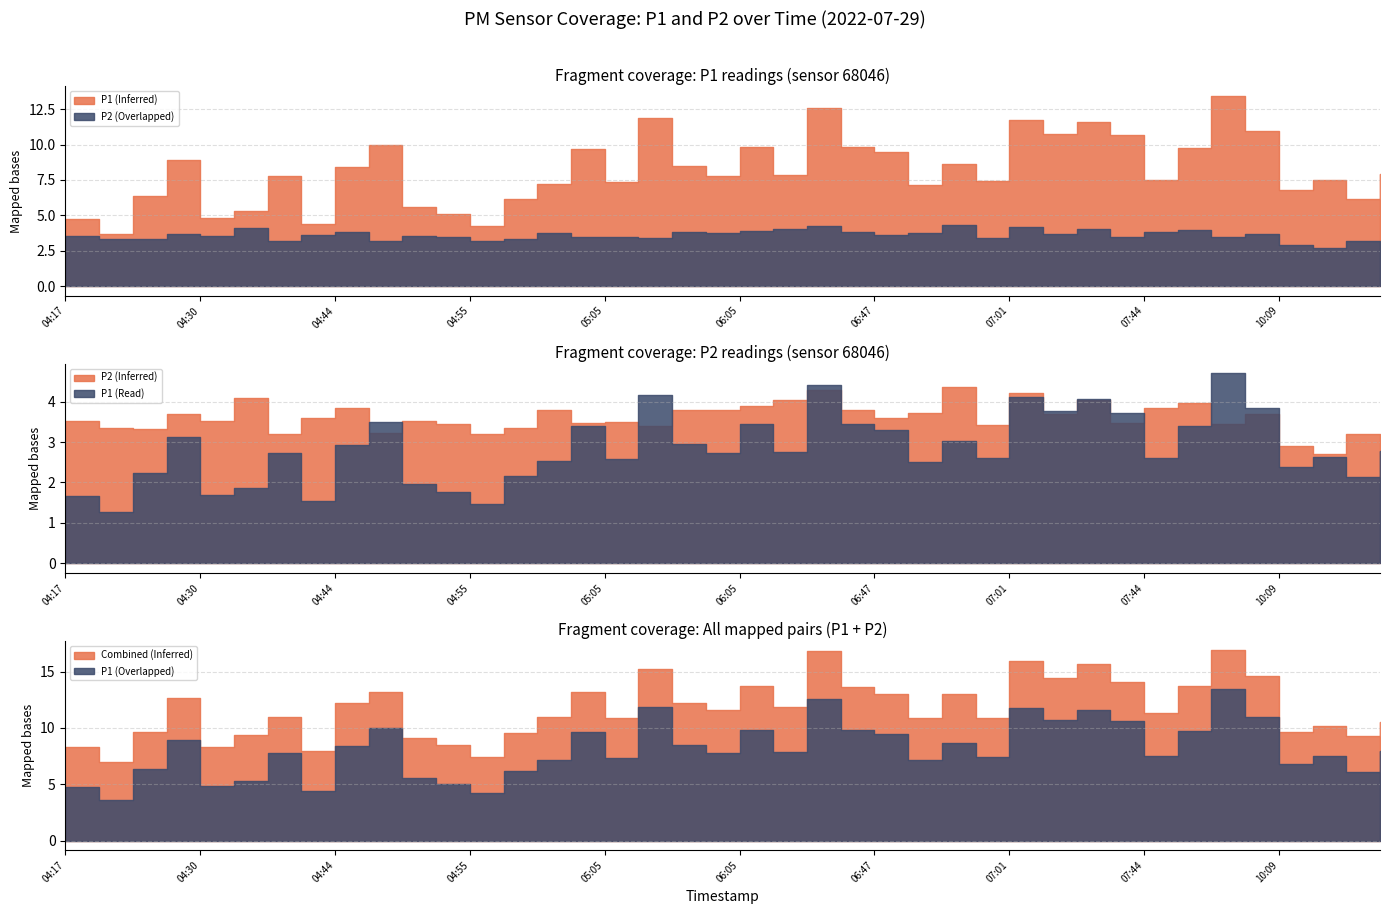

True or false: P2 and P1 cross at least once.

False